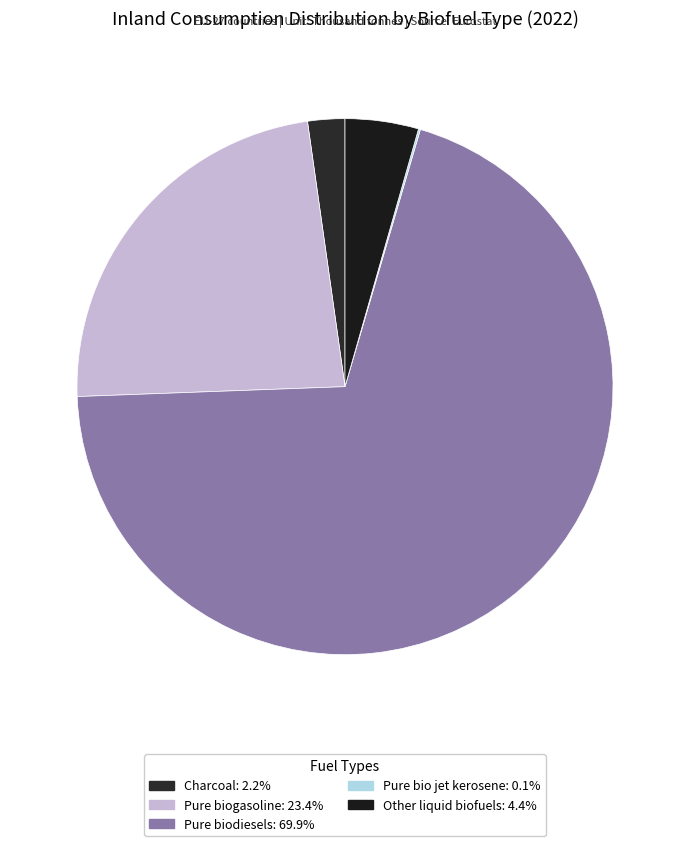

Do Charcoal and Pure biogasoline together represent more than half of the pie?

No